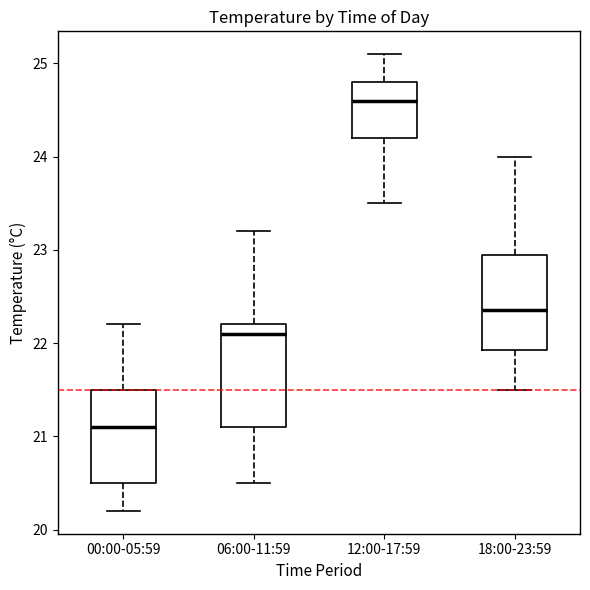

Reading left to right, read every box against the y-axis: the position of its median line, the range the box covers, and the ends of its whiskers. The values are not printed on the chart, so give them approximately, as read against the axis.

00:00-05:59: median 21.1, box 20.5 to 21.5, whiskers 20.2 to 22.2
06:00-11:59: median 22.1, box 21.1 to 22.2, whiskers 20.5 to 23.2
12:00-17:59: median 24.6, box 24.2 to 24.8, whiskers 23.5 to 25.1
18:00-23:59: median 22.4, box 21.9 to 23.0, whiskers 21.5 to 24.0